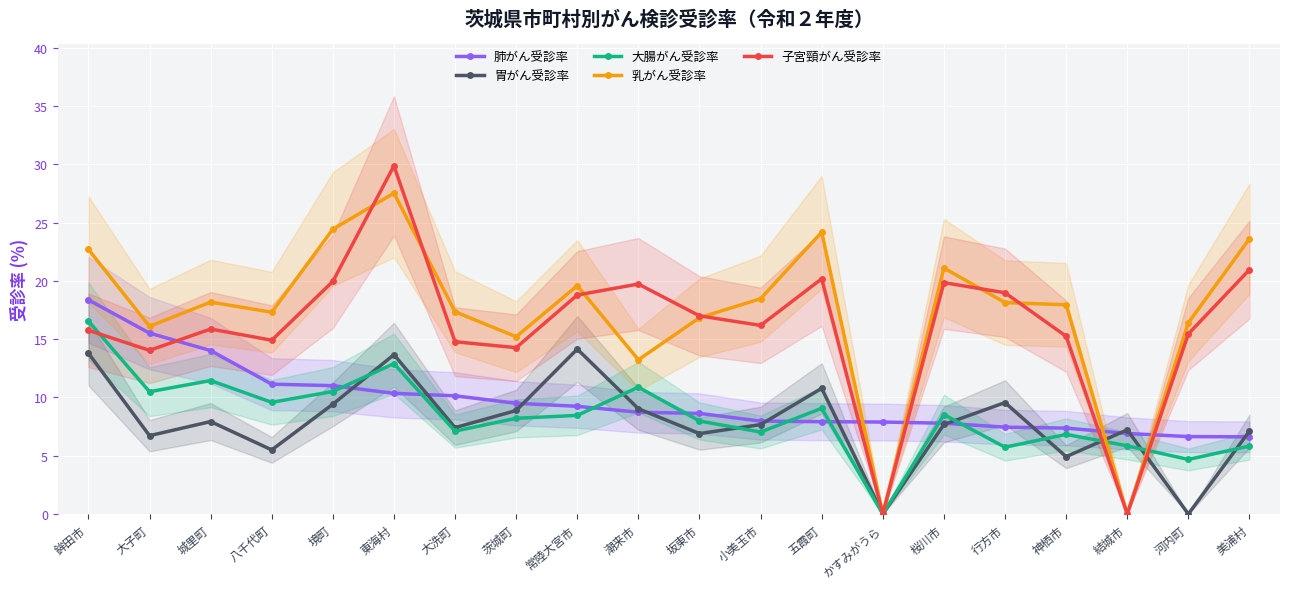

Reading right to left, what are all the values shown in this chart?

肺がん受診率: 美浦村=6.6	河内町=6.6	結城市=6.9	神栖市=7.4	行方市=7.5	桜川市=7.8	かすみがうら=7.9	五霞町=7.9	小美玉市=8.0	坂東市=8.6	潮来市=8.7	常陸大宮市=9.2	茨城町=9.5	大洗町=10.1	東海村=10.3	境町=11.0	八千代町=11.1	城里町=14.0	大子町=15.5	鉾田市=18.4
胃がん受診率: 美浦村=7.1	河内町=0.0	結城市=7.2	神栖市=4.9	行方市=9.6	桜川市=7.7	かすみがうら=0.0	五霞町=10.8	小美玉市=7.7	坂東市=6.9	潮来市=9.0	常陸大宮市=14.2	茨城町=8.9	大洗町=7.4	東海村=13.7	境町=9.4	八千代町=5.5	城里町=7.9	大子町=6.7	鉾田市=13.8
大腸がん受診率: 美浦村=5.8	河内町=4.7	結城市=5.8	神栖市=6.8	行方市=5.7	桜川市=8.5	かすみがうら=0.0	五霞町=9.1	小美玉市=7.0	坂東市=8.0	潮来市=10.9	常陸大宮市=8.5	茨城町=8.2	大洗町=7.1	東海村=12.9	境町=10.5	八千代町=9.6	城里町=11.4	大子町=10.5	鉾田市=16.6
乳がん受診率: 美浦村=23.6	河内町=16.4	結城市=0.0	神栖市=17.9	行方市=18.1	桜川市=21.1	かすみがうら=0.0	五霞町=24.2	小美玉市=18.5	坂東市=16.8	潮来市=13.2	常陸大宮市=19.6	茨城町=15.2	大洗町=17.4	東海村=27.5	境町=24.4	八千代町=17.3	城里町=18.2	大子町=16.1	鉾田市=22.7
子宮頸がん受診率: 美浦村=21.0	河内町=15.4	結城市=0.0	神栖市=15.2	行方市=19.0	桜川市=19.9	かすみがうら=0.0	五霞町=20.2	小美玉市=16.2	坂東市=17.0	潮来市=19.7	常陸大宮市=18.8	茨城町=14.3	大洗町=14.8	東海村=29.9	境町=19.9	八千代町=14.9	城里町=15.9	大子町=14.0	鉾田市=15.8